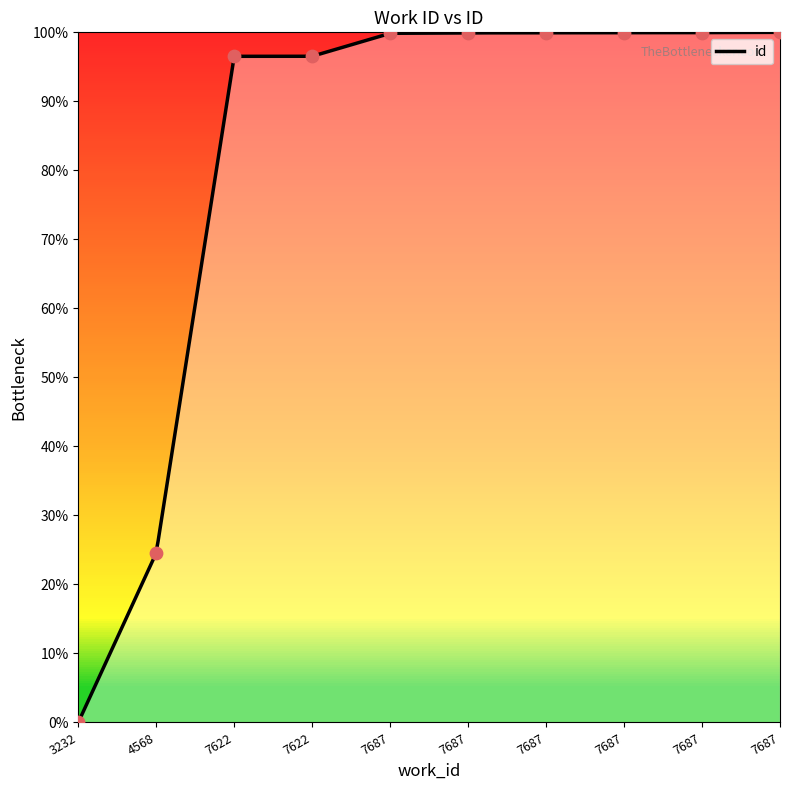

What is the change in value from 4568 to 7622?

+72.0